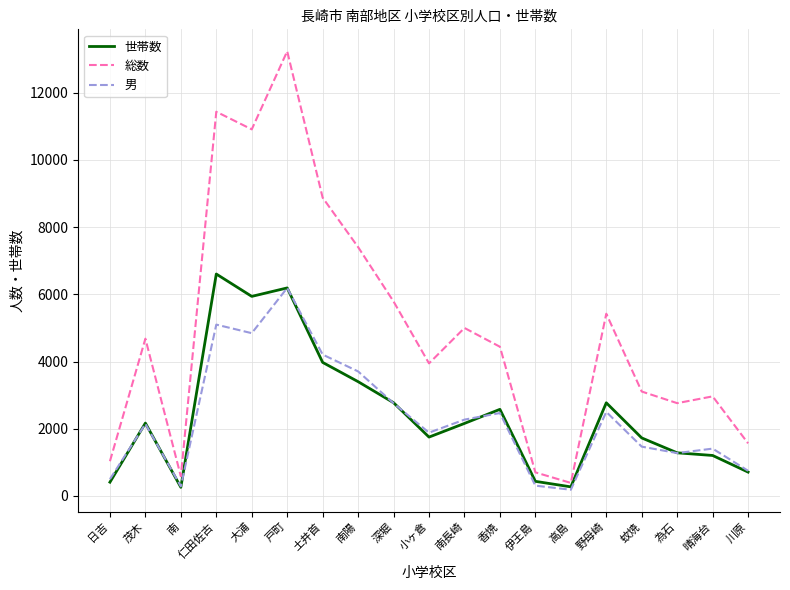

What is the greatest value displayed?

13235